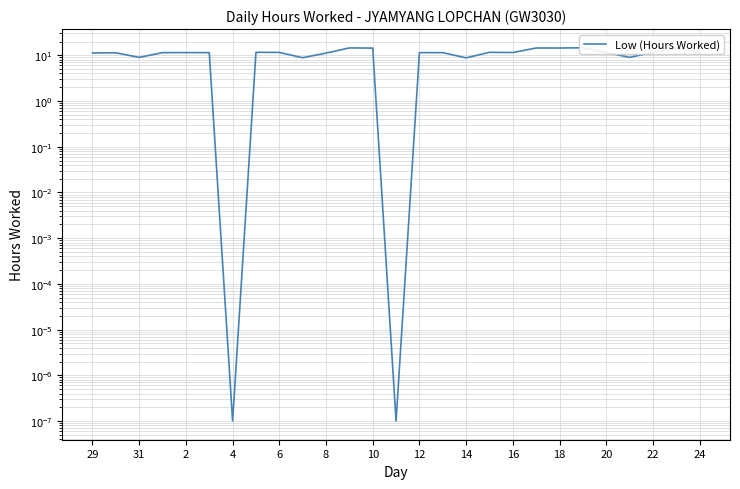

What is the average value?

10.9